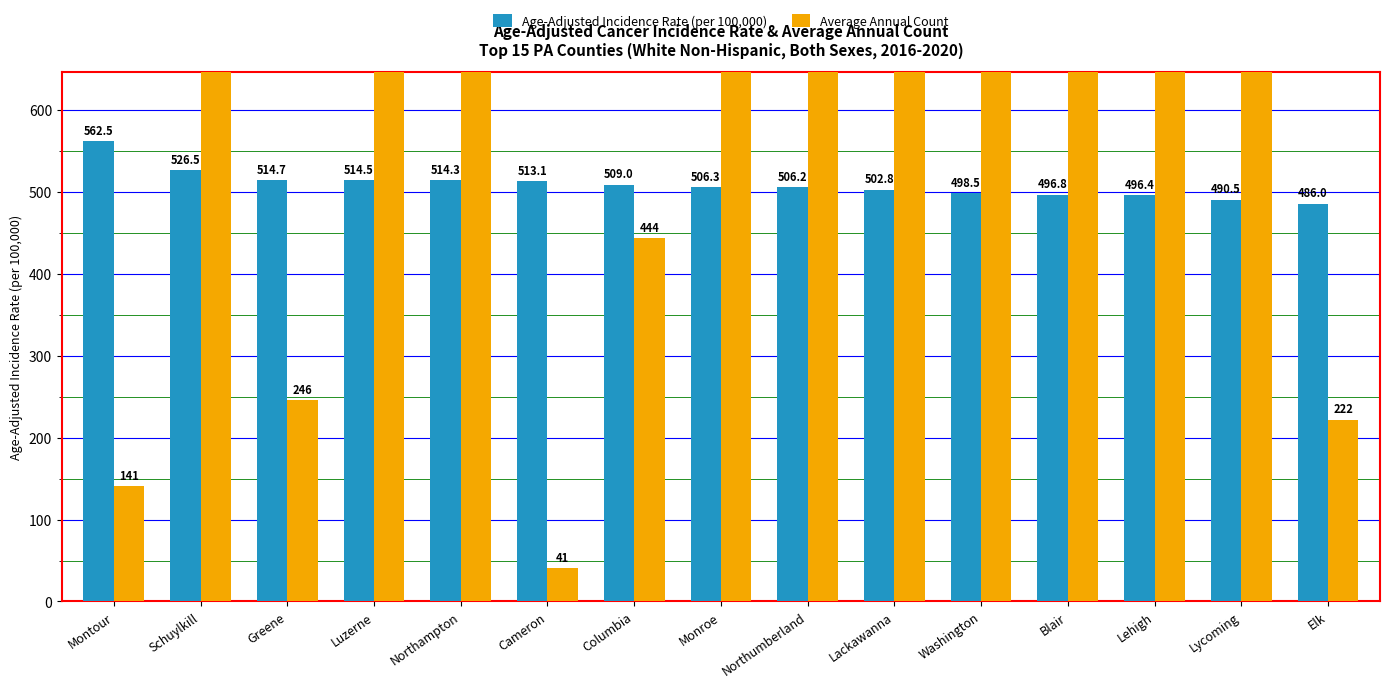

Count the number of data series in this chart.

2